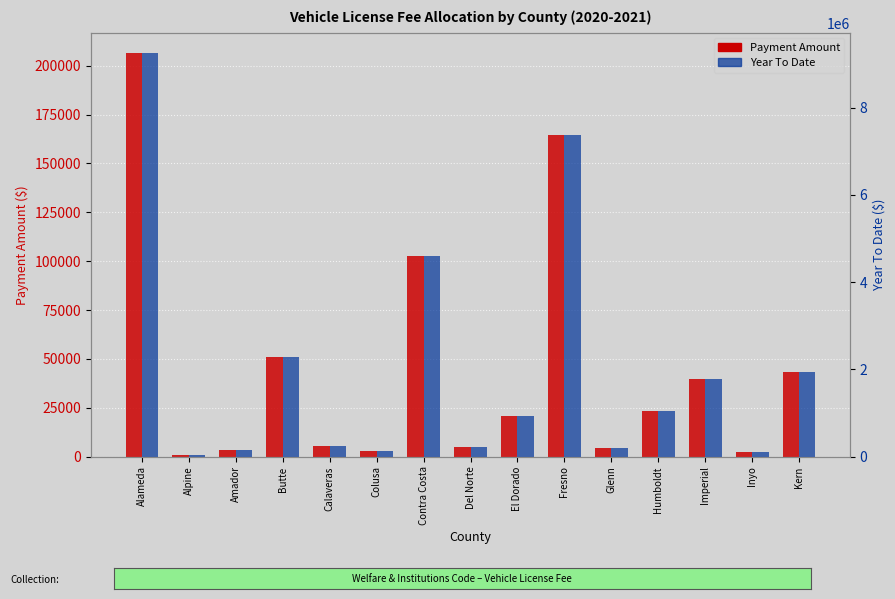

Read the Year To Date value at Alameda.

9253649.8